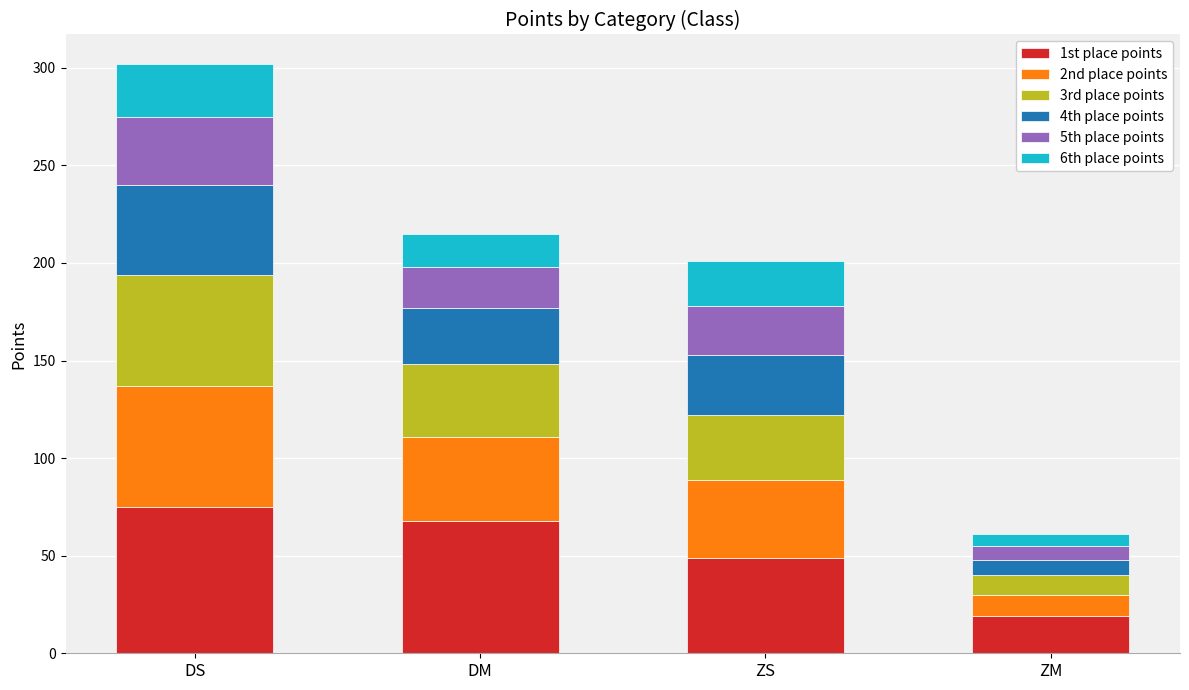

The value of 1st place points at ZM is 7. True or false?

False